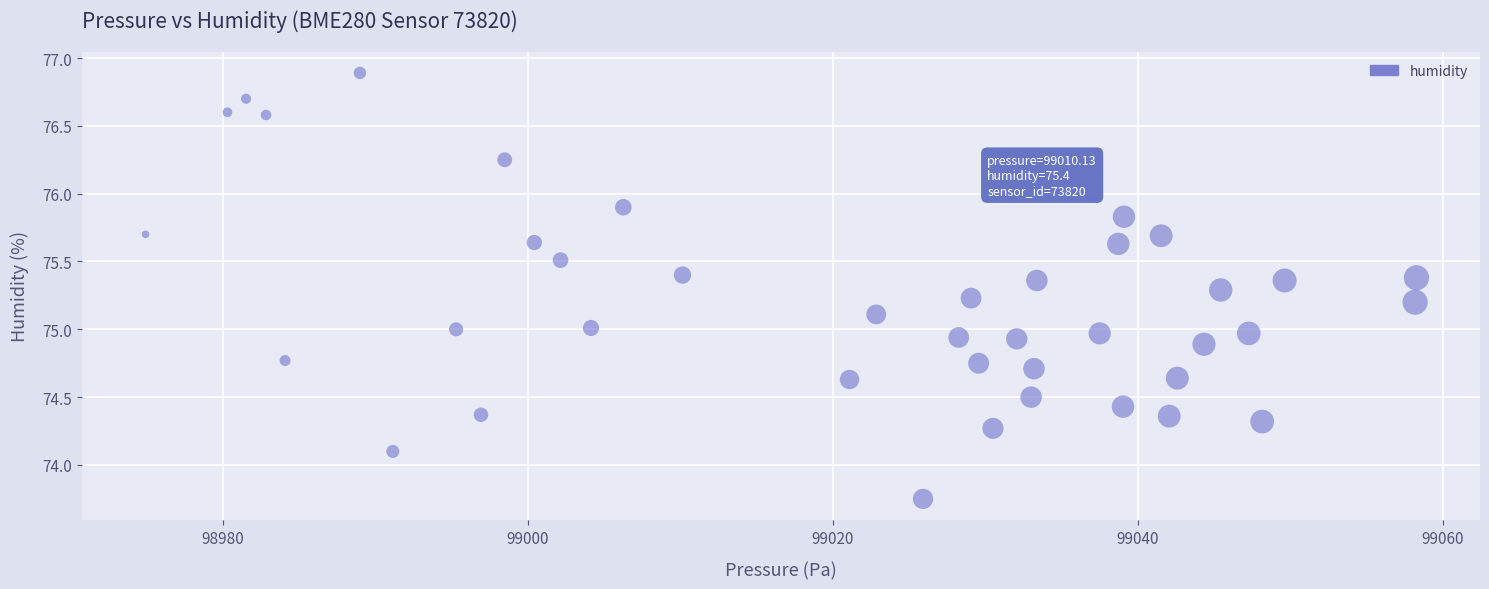

What is the range of X values (max minus min)?

83.4